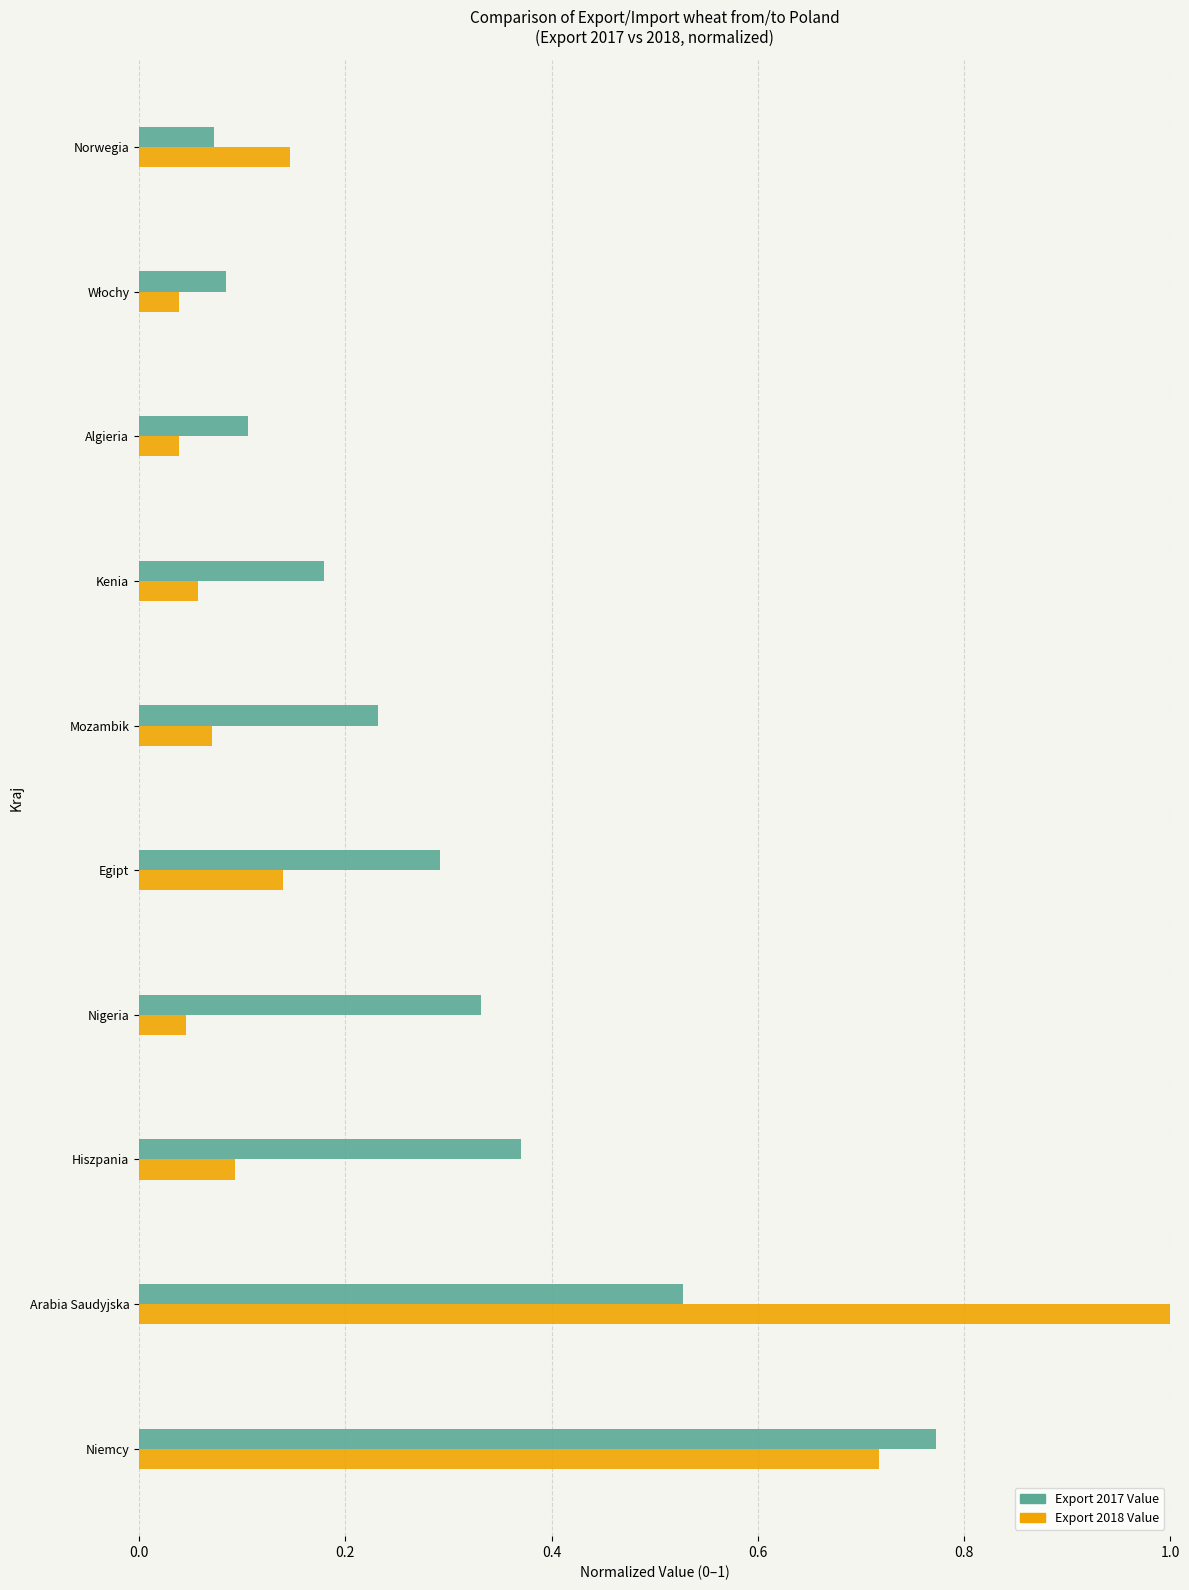

How many Export 2017 Value values are between 0 and 1?

10